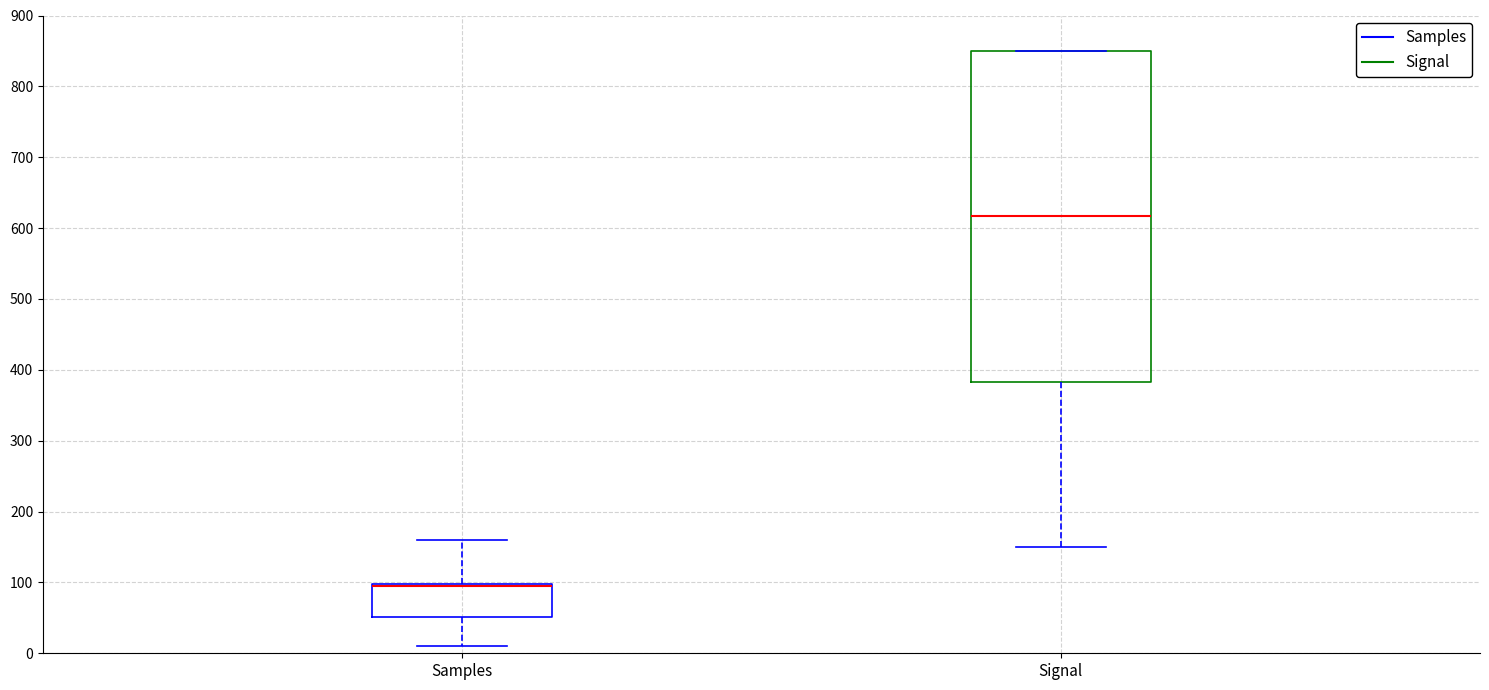

Reading left to right, transcribe this box plot: for each box, give where its median line is, the range the box spans, and where its two whiskers end, as read against the y-axis. The values are not printed on the chart, so give them approximately, as read against the axis.

Samples: median 100 (drawn on the box's upper edge), box 50 to 100, whiskers 10 to 160
Signal: median 620, box 380 to 850, whiskers 150 to 850